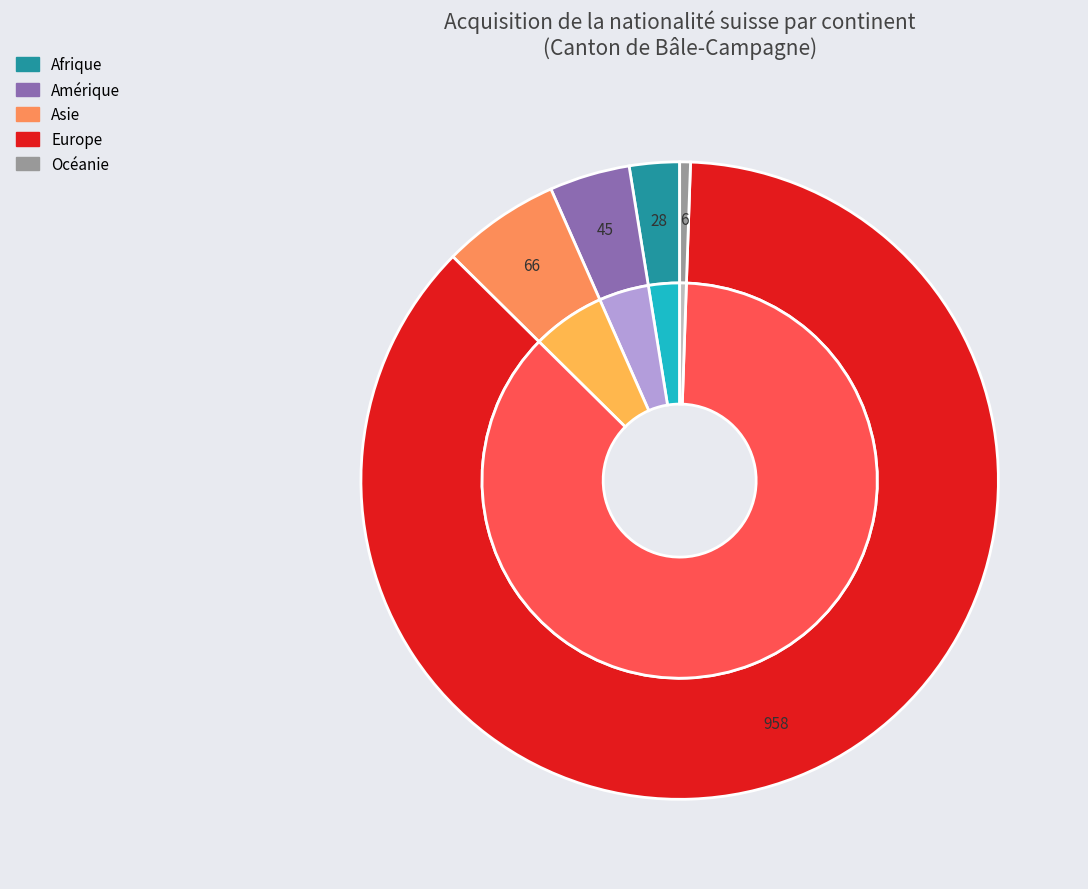

What is the majority slice?

Europe